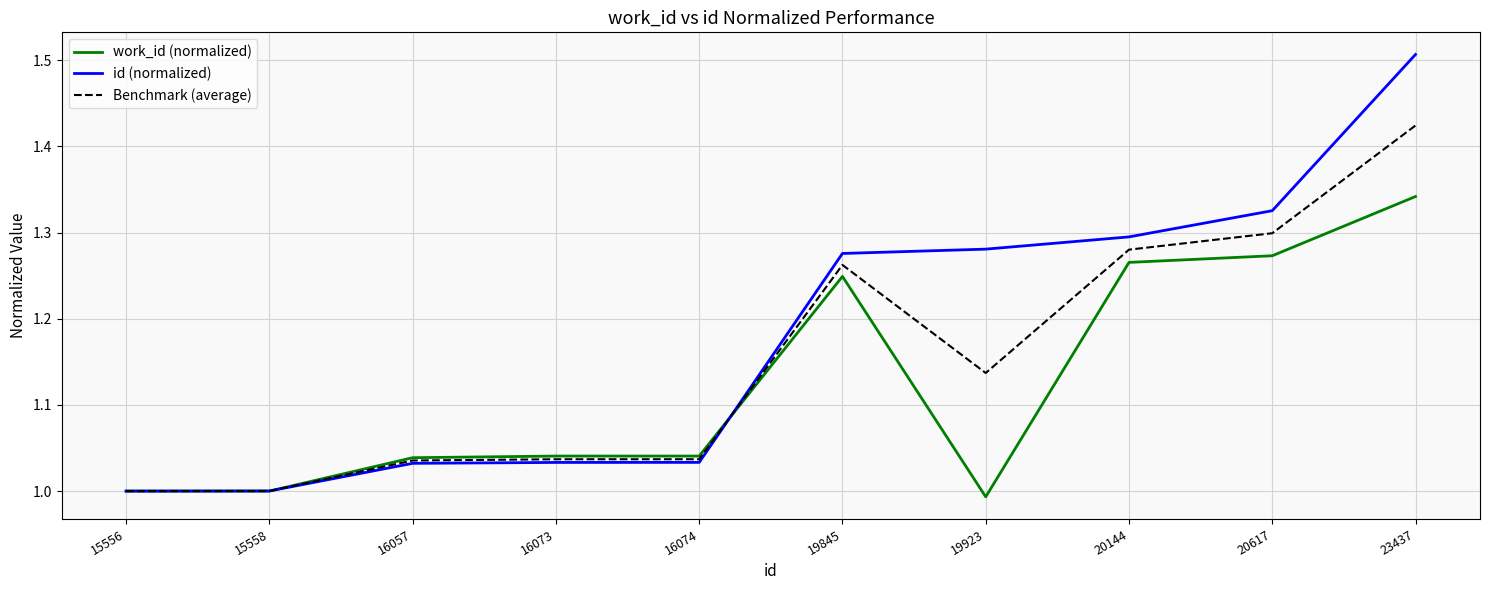

What are all the series names shown in the legend?

work_id (normalized), id (normalized), Benchmark (average)